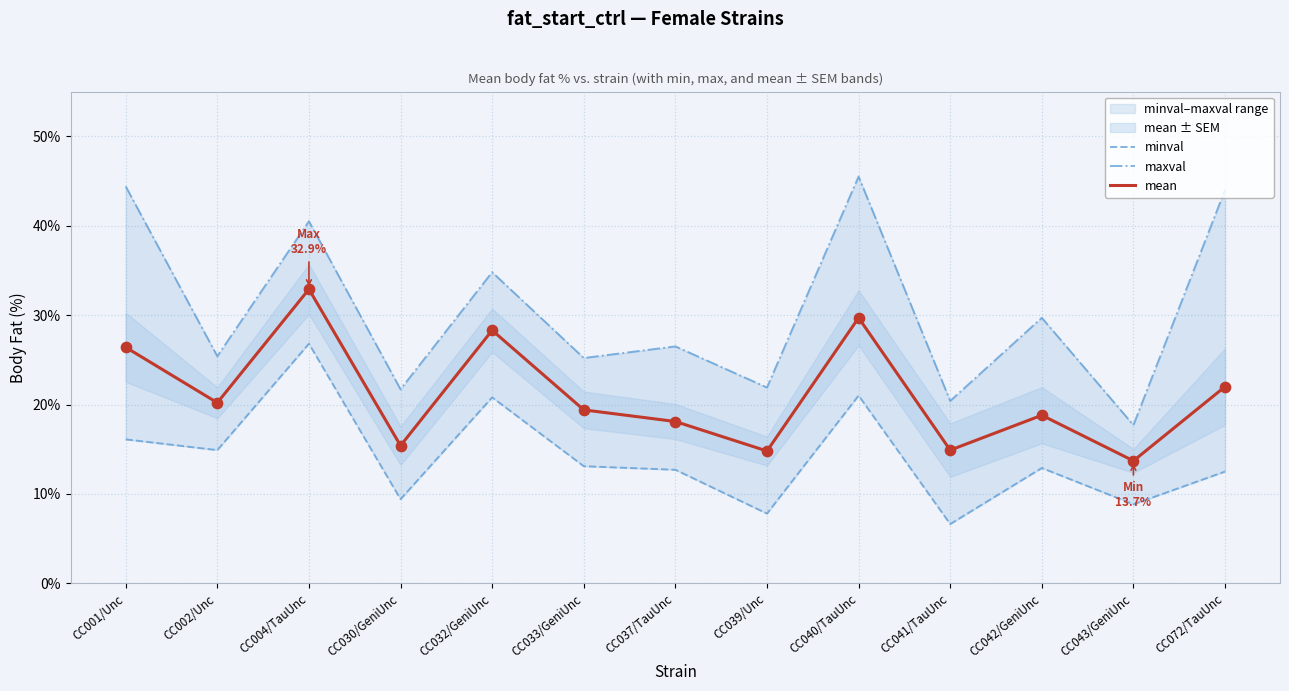

What are all the series names shown in the legend?

minval, maxval, mean